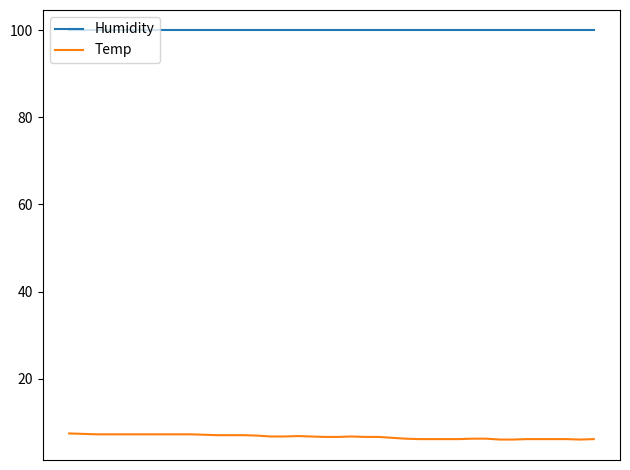

True or false: Humidity and Temp cross at least once.

False